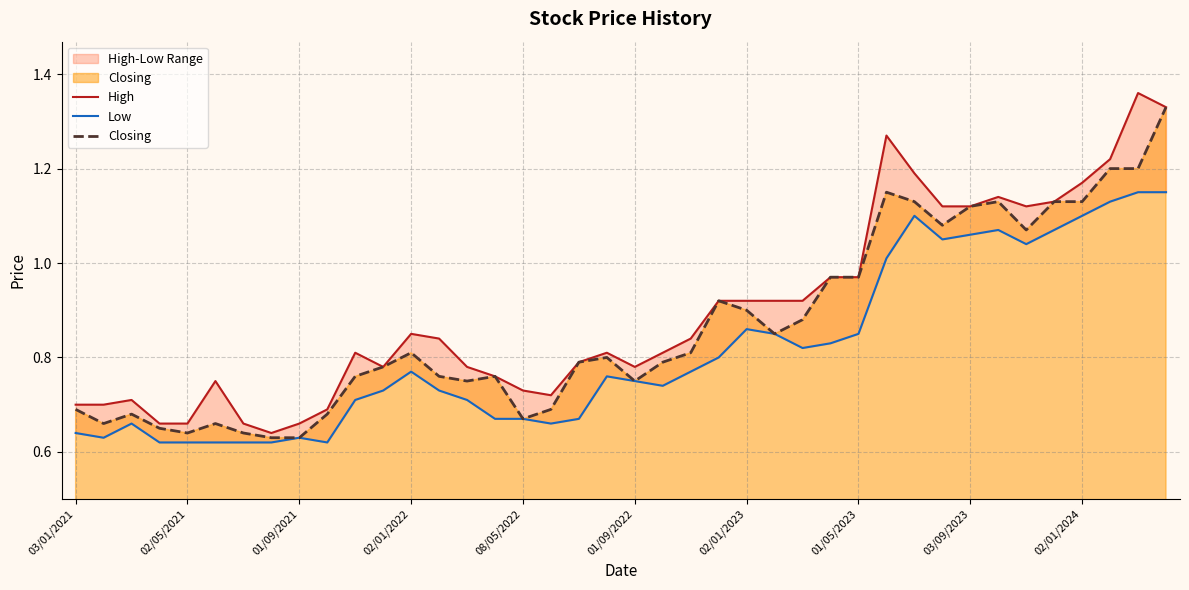

What position from the right is 02/01/2024?

4